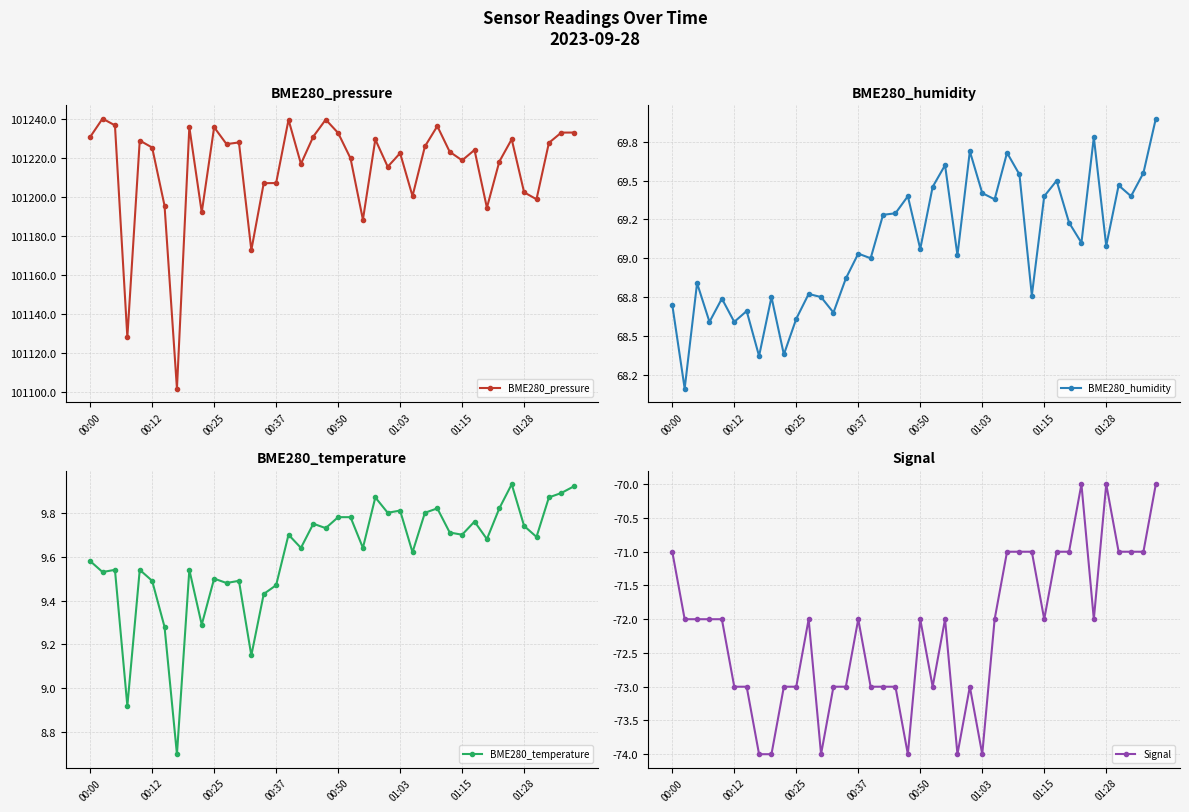

True or false: Signal has a value of -29.5 at 01:03.

False